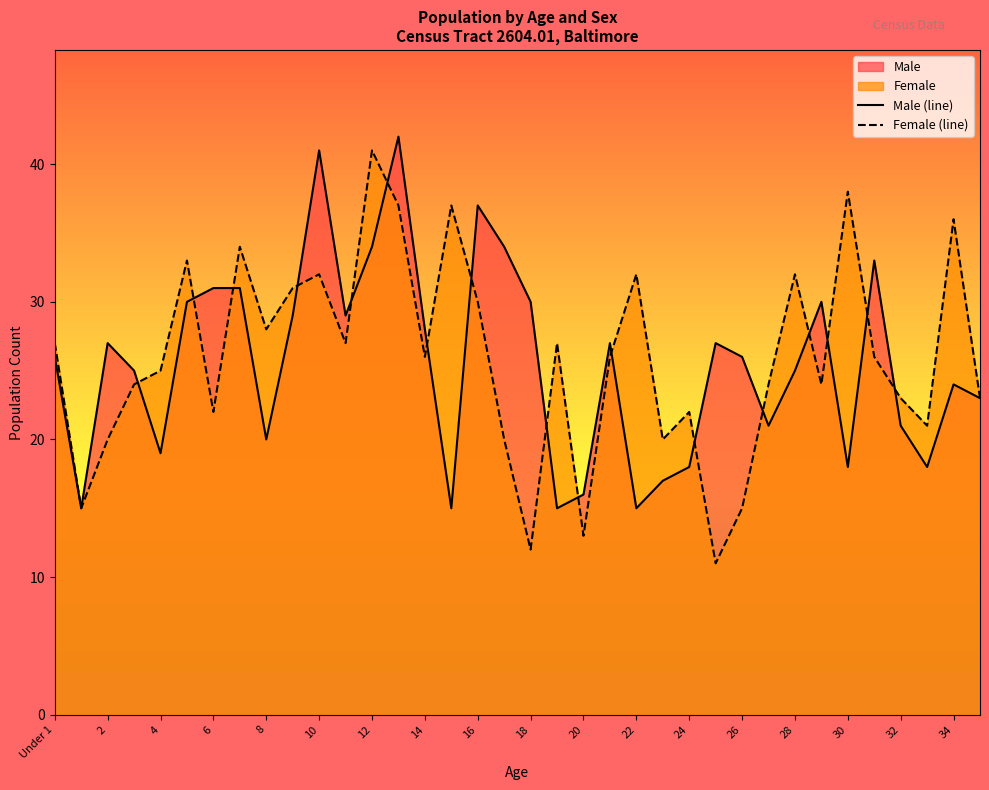

How many lines are shown in the chart?

2